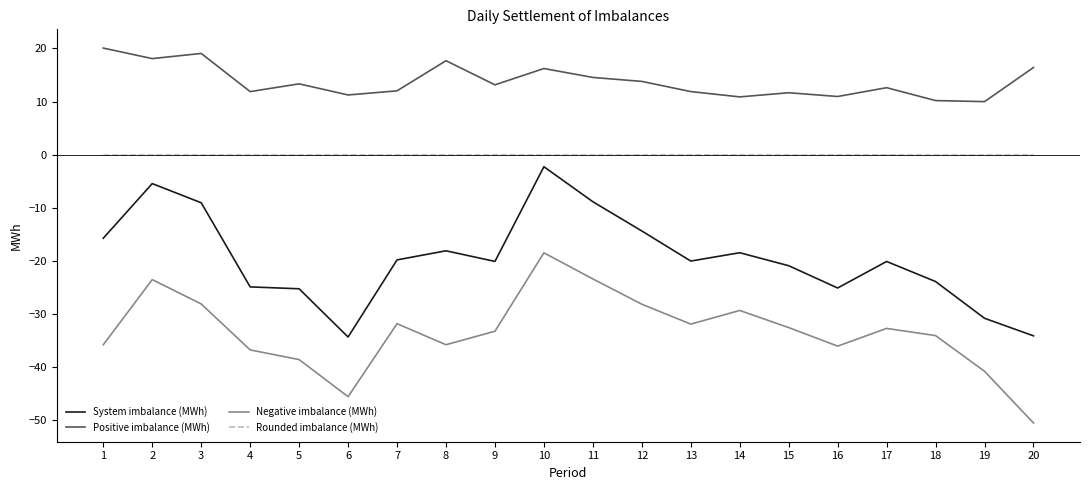

What are all the series names shown in the legend?

System imbalance (MWh), Positive imbalance (MWh), Negative imbalance (MWh), Rounded imbalance (MWh)